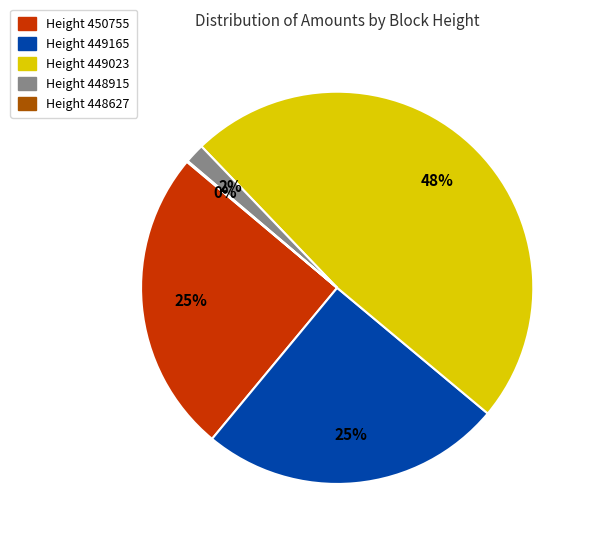

Is there a majority slice in this chart?

No